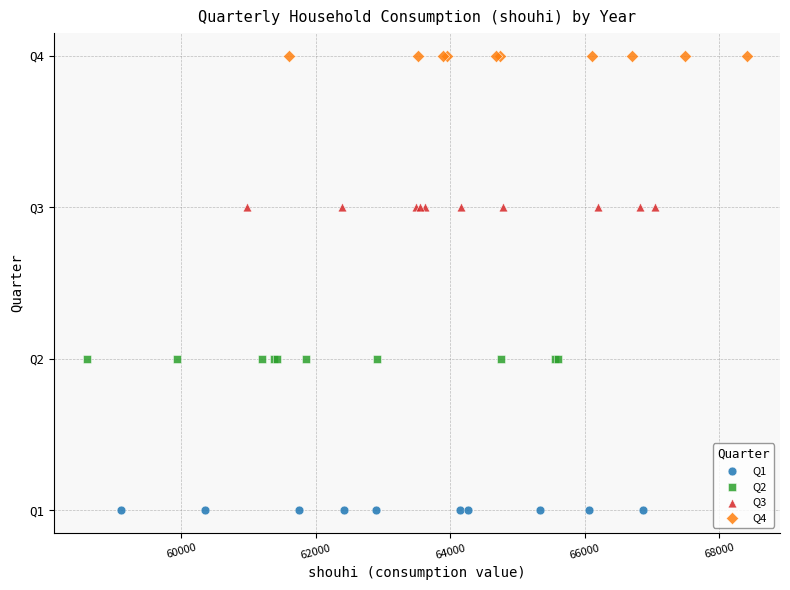

Which series contains the highest Y value?

Q4